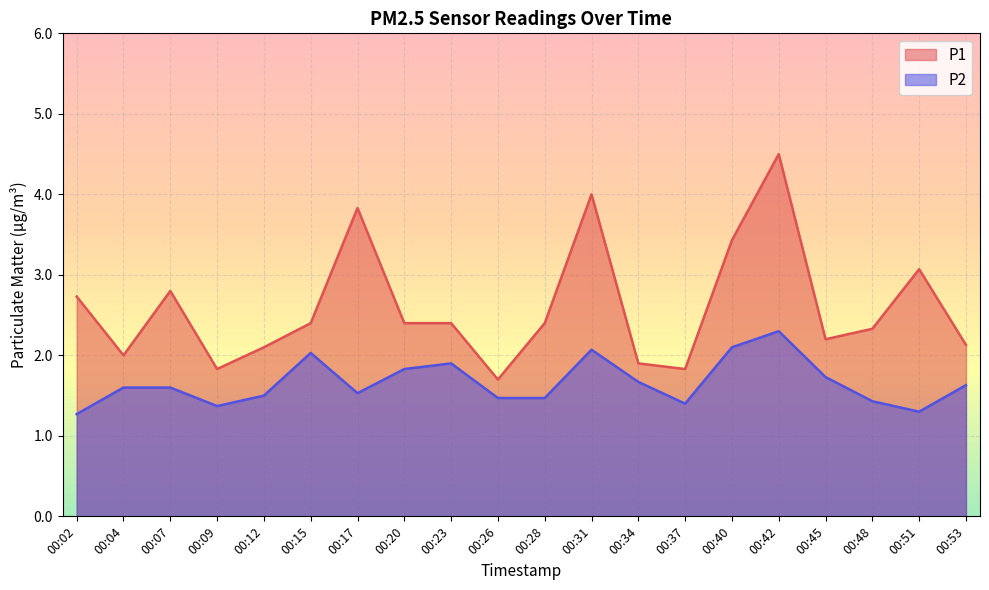

What is the value of the P2 point at the 18th from the left?

1.4